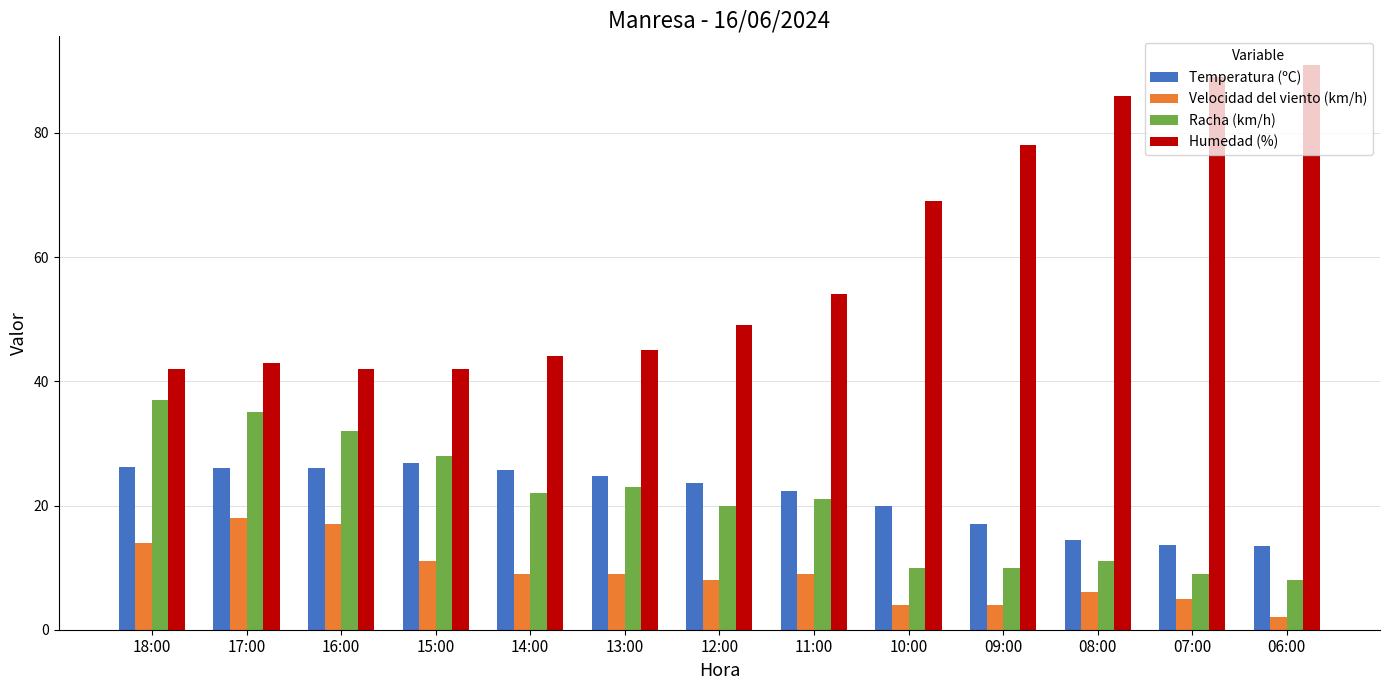

How many data points in Racha (km/h) are less than 21?

6